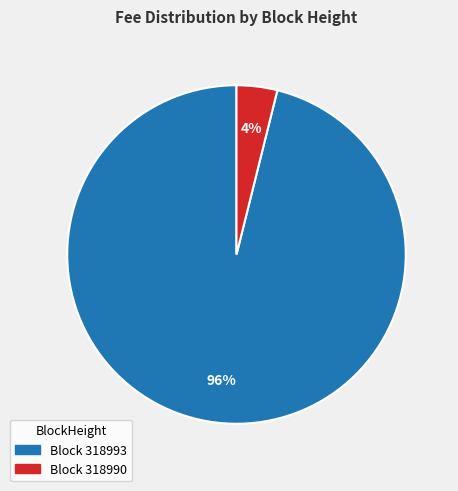

The Block 318990 slice represents 9% of the pie. True or false?

False